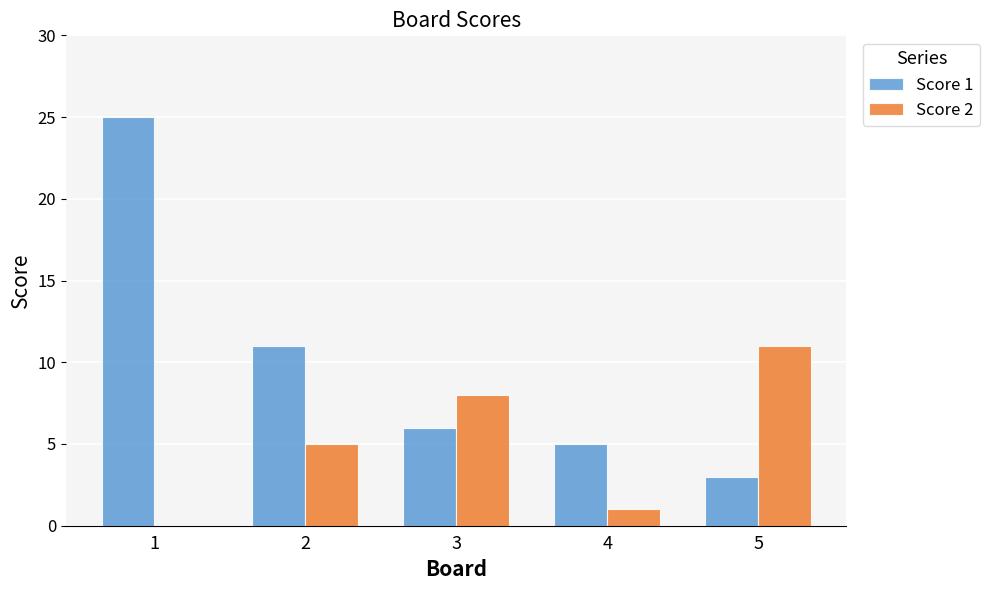

How many distinct data groups are displayed?

2